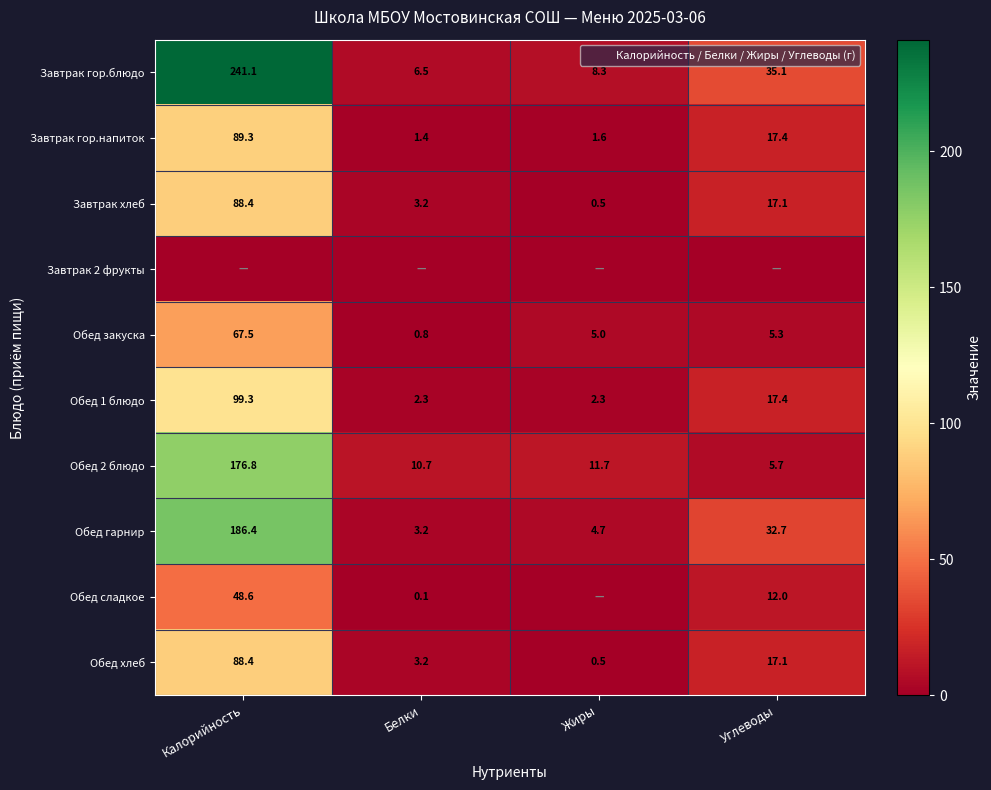

At how many categories does at least one series exceed 60?

1